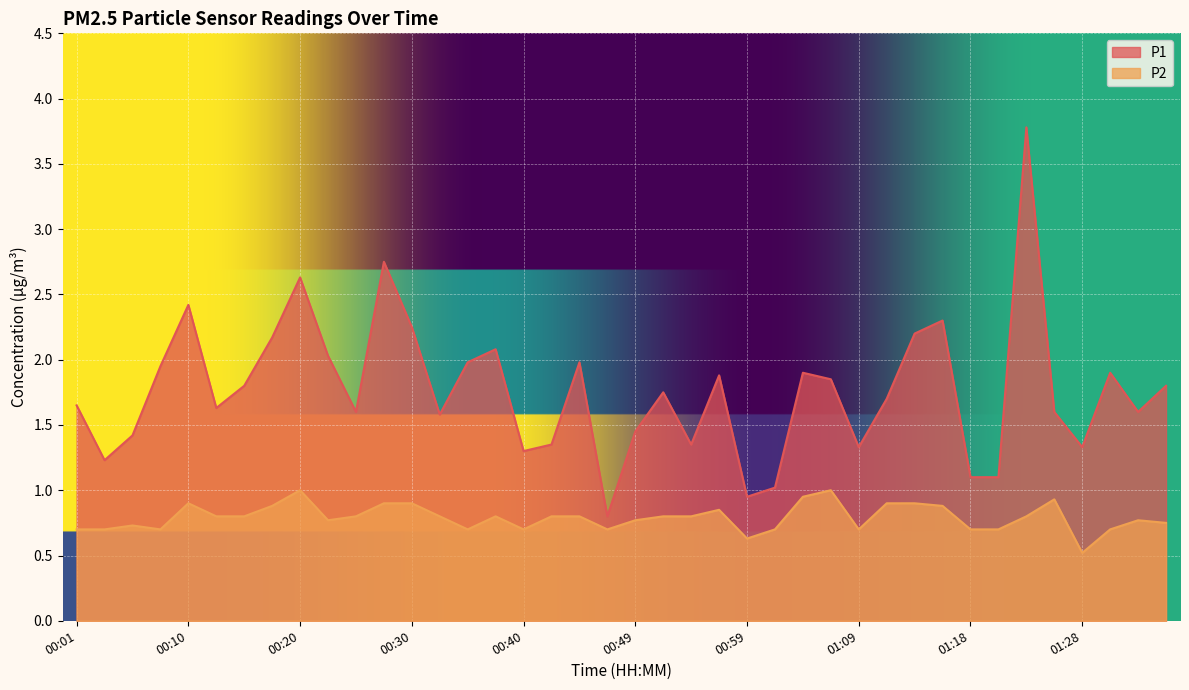

What is the greatest value displayed?

3.8